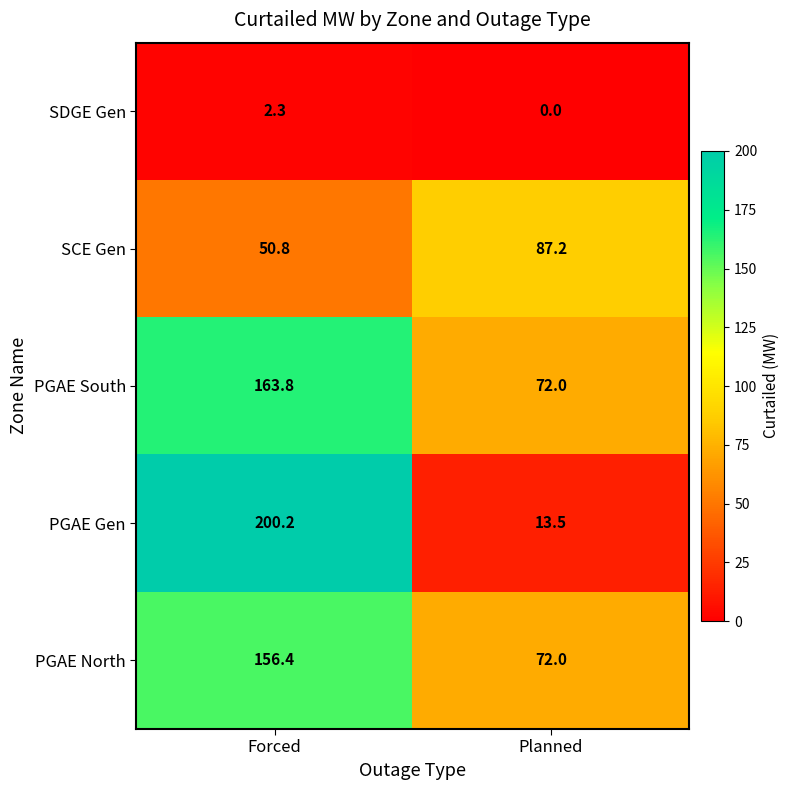

What is the sum of all SDGE Gen values?

2.3